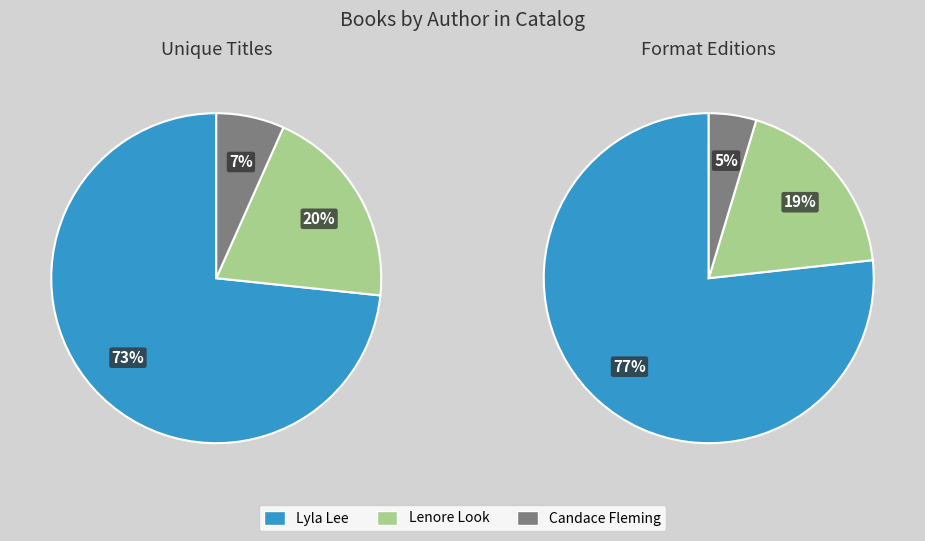

Approximately how many times larger is the value at Lyla Lee compared to Candace Fleming?

11.0